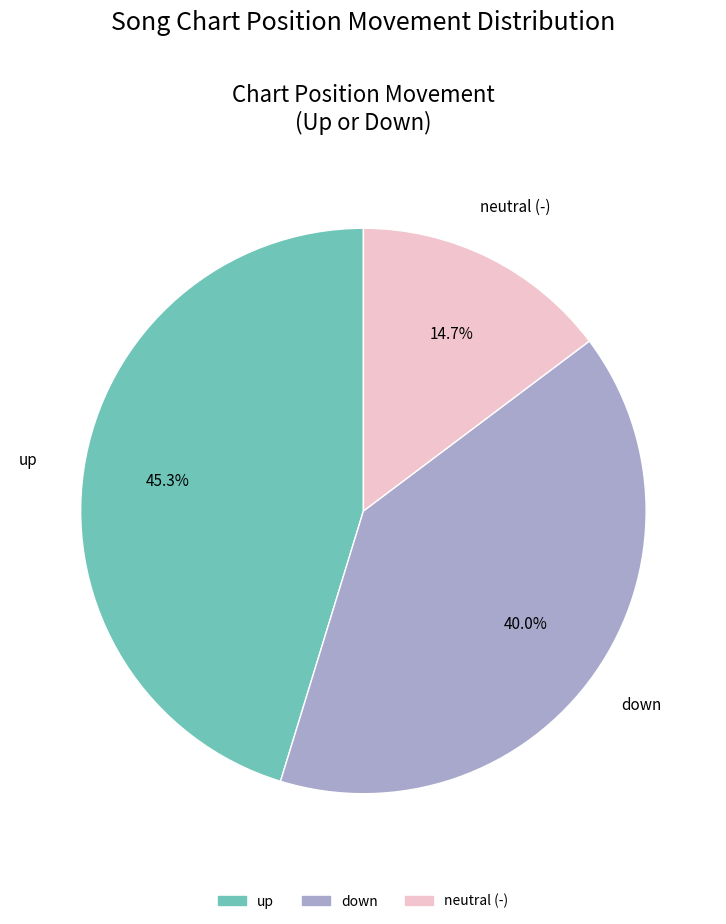

Does any single category account for the majority?

No